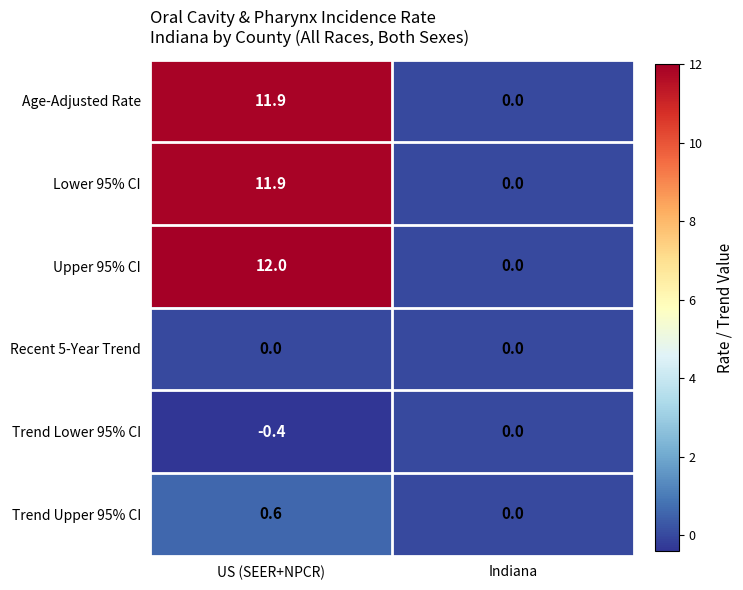

Which series changed the most between US (SEER+NPCR) and Indiana?

Upper 95% CI